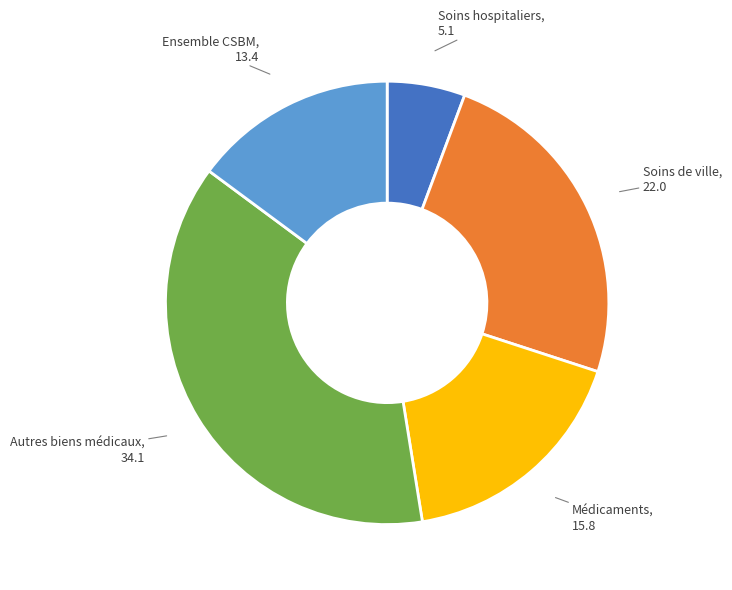

Does any single category account for the majority?

No